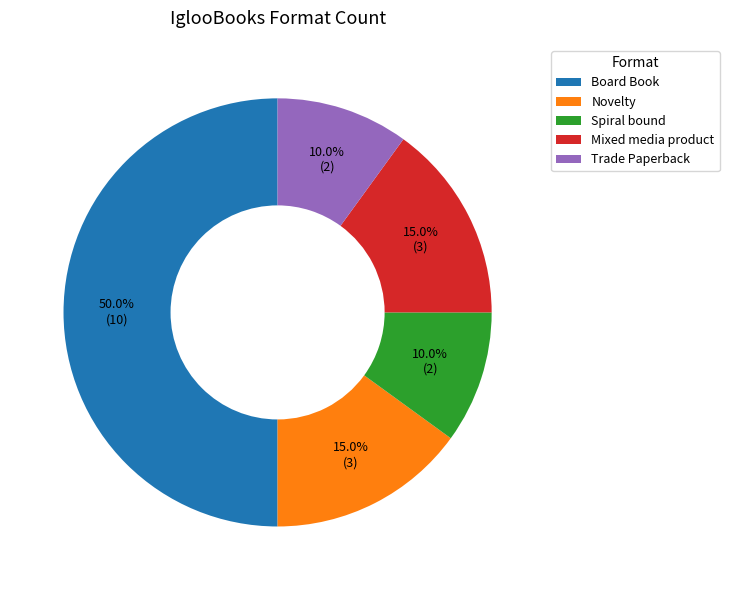

What percentage do Novelty and Mixed media product together represent?

30.0%